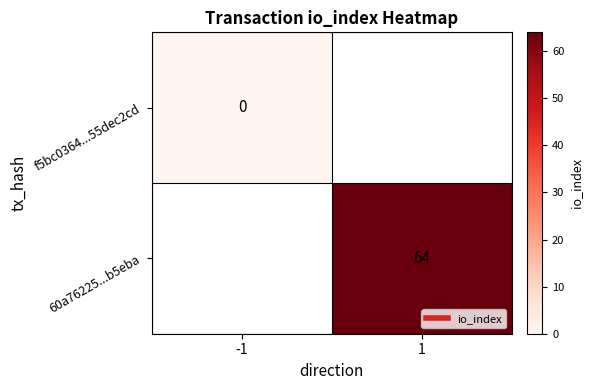

List the labels in order of f5bc0364...55dec2cd value, largest first.

-1, 1